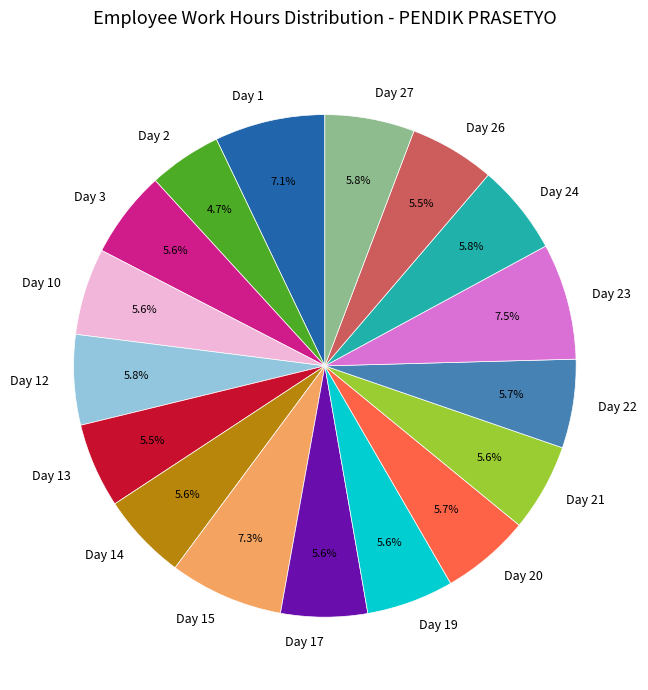

How much of the chart is everything except Day 22?

94.3%